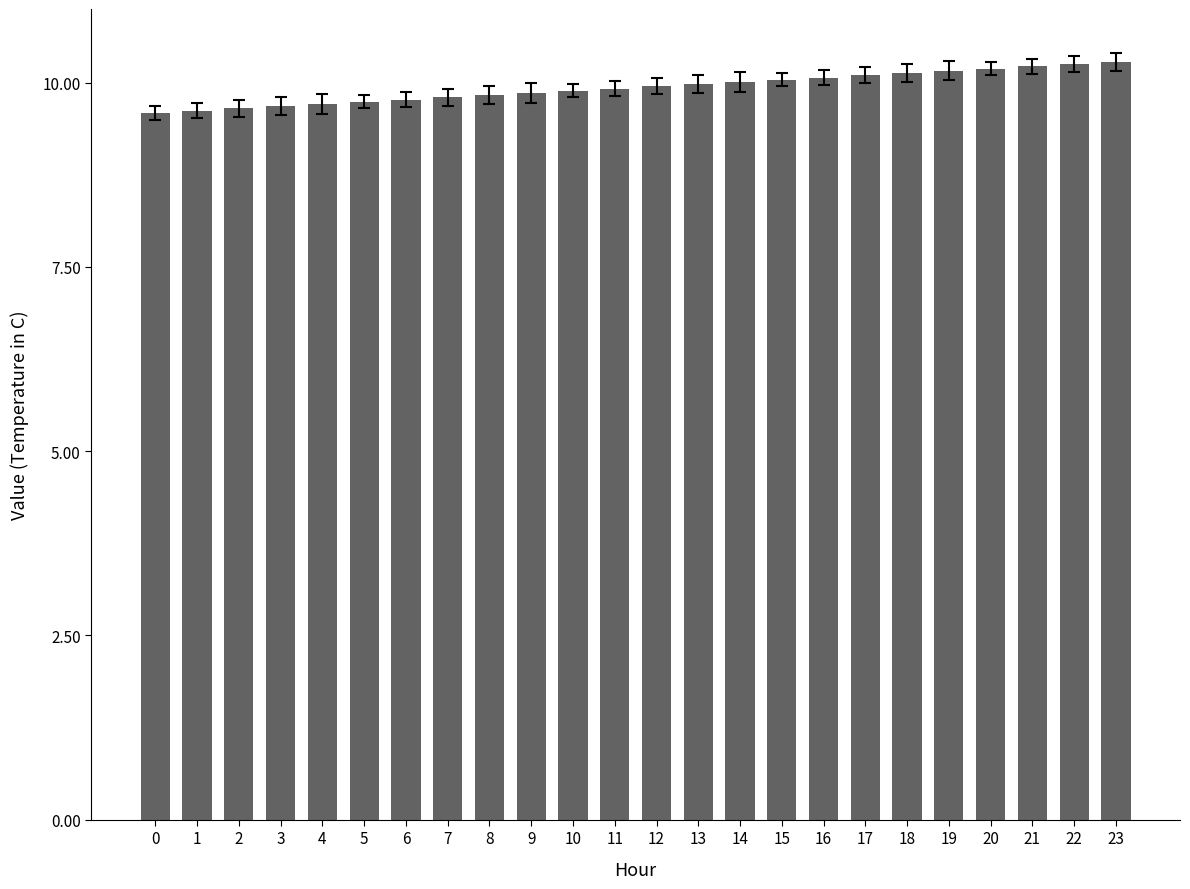

Are the bars grouped side by side (vs. stacked)?

No